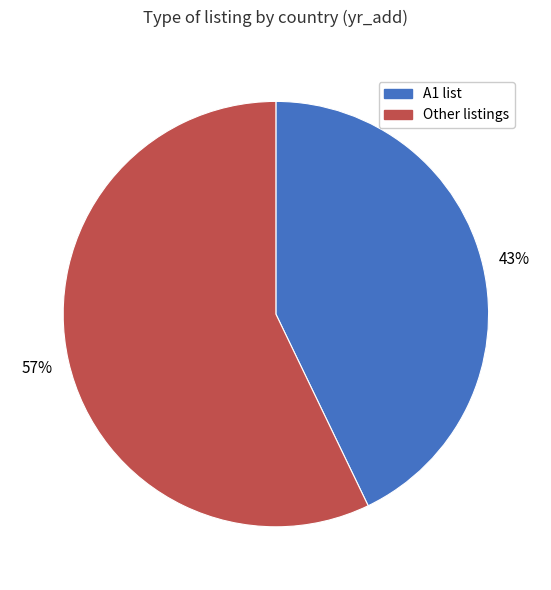

To the nearest percent, what is the average slice percentage?

50%